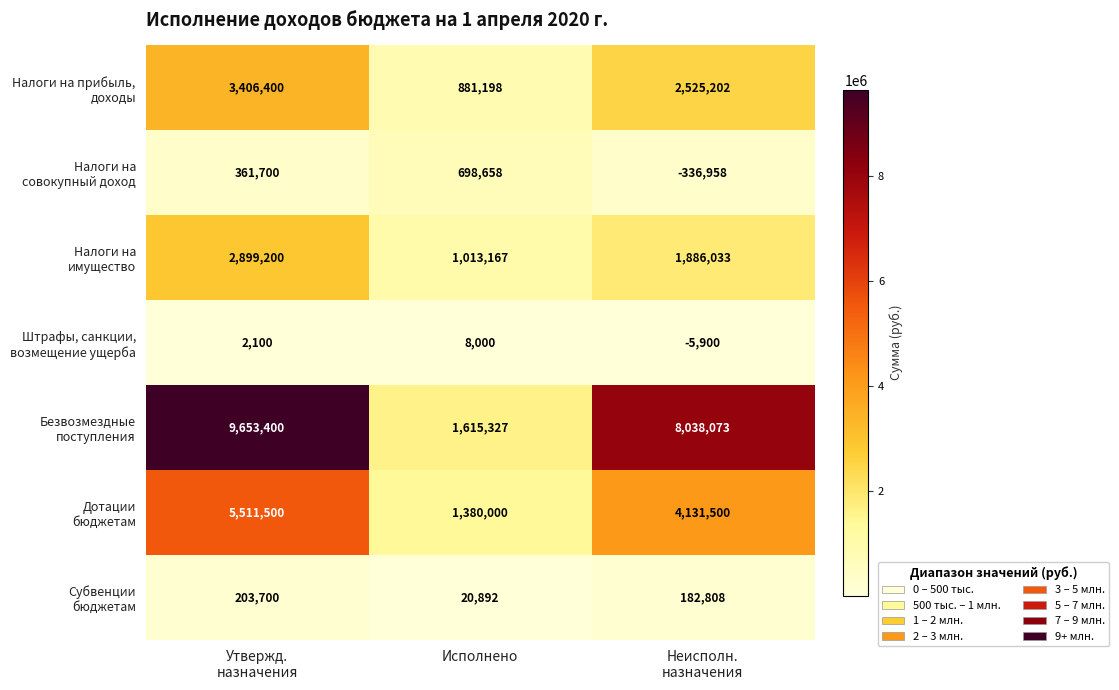

What is the difference between the highest and lowest values at Исполнено?

1607327